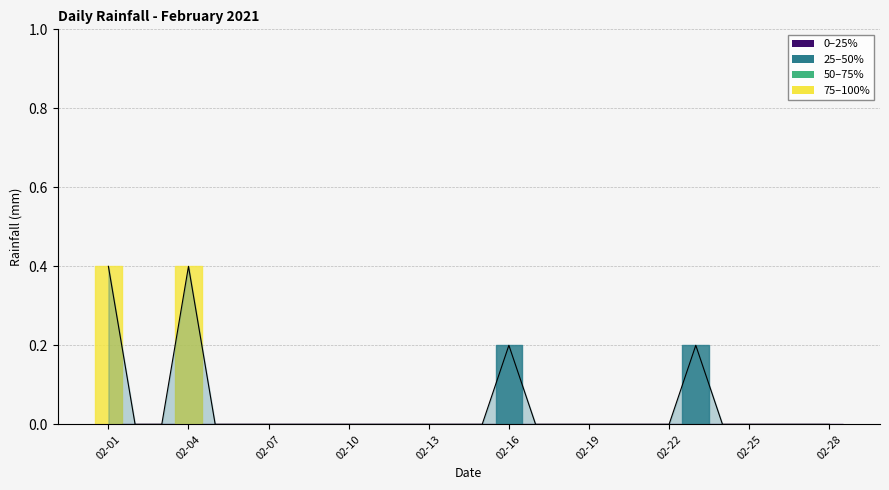

What is the maximum value shown in the chart?

0.4